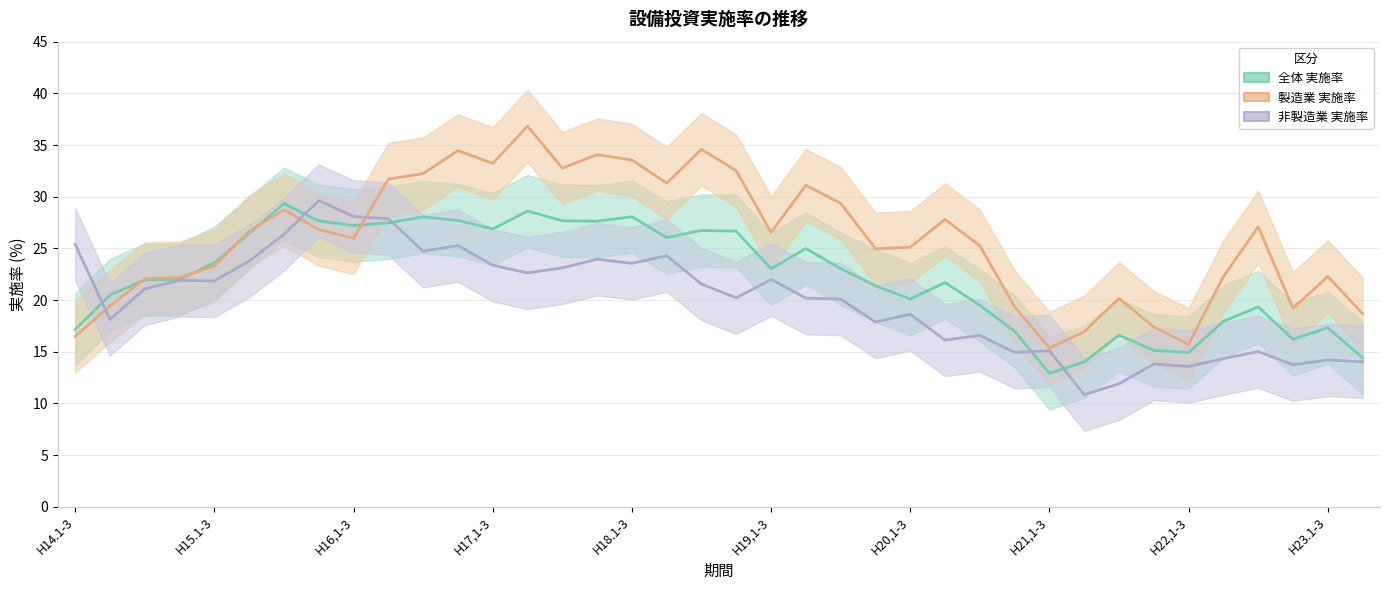

What value does the 製造業 実施率 series have at 13?

36.8